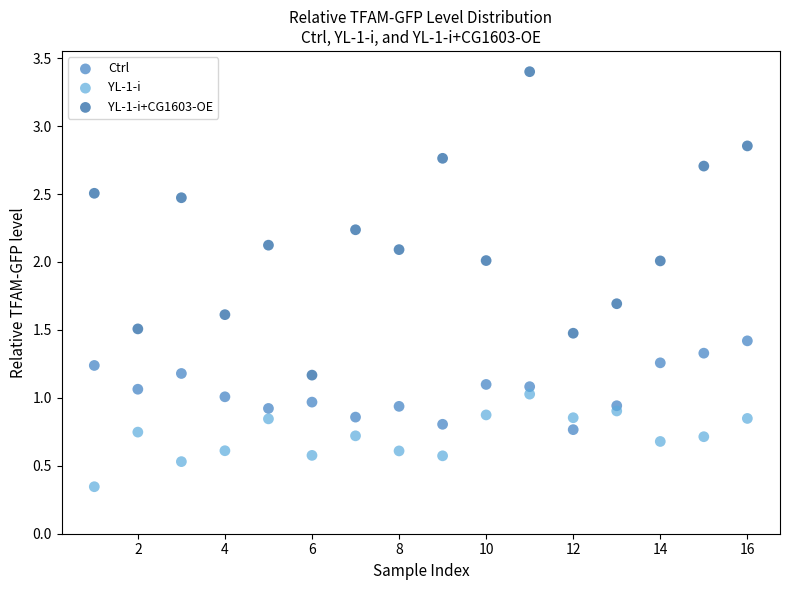

What is the X range (max minus min) for the scatter plot?

15.0